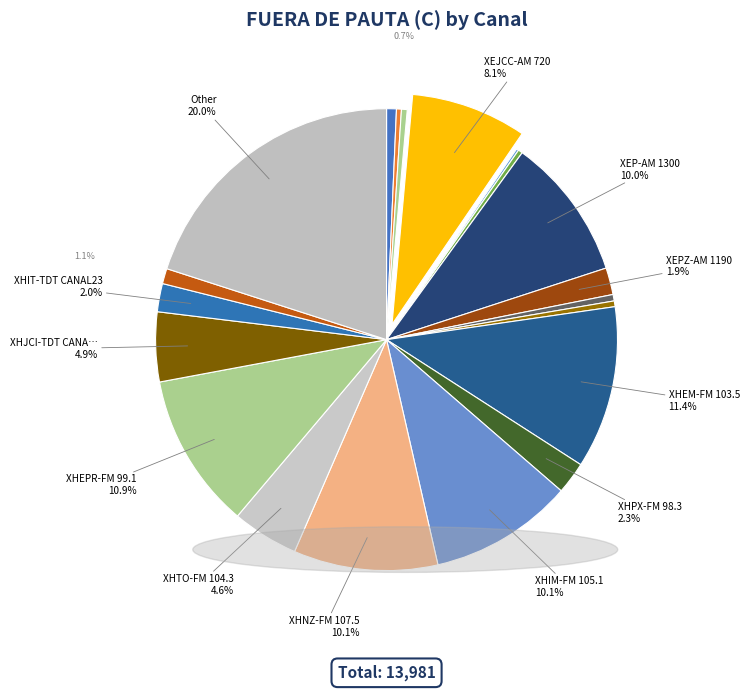

How many slices are in this pie chart?

20